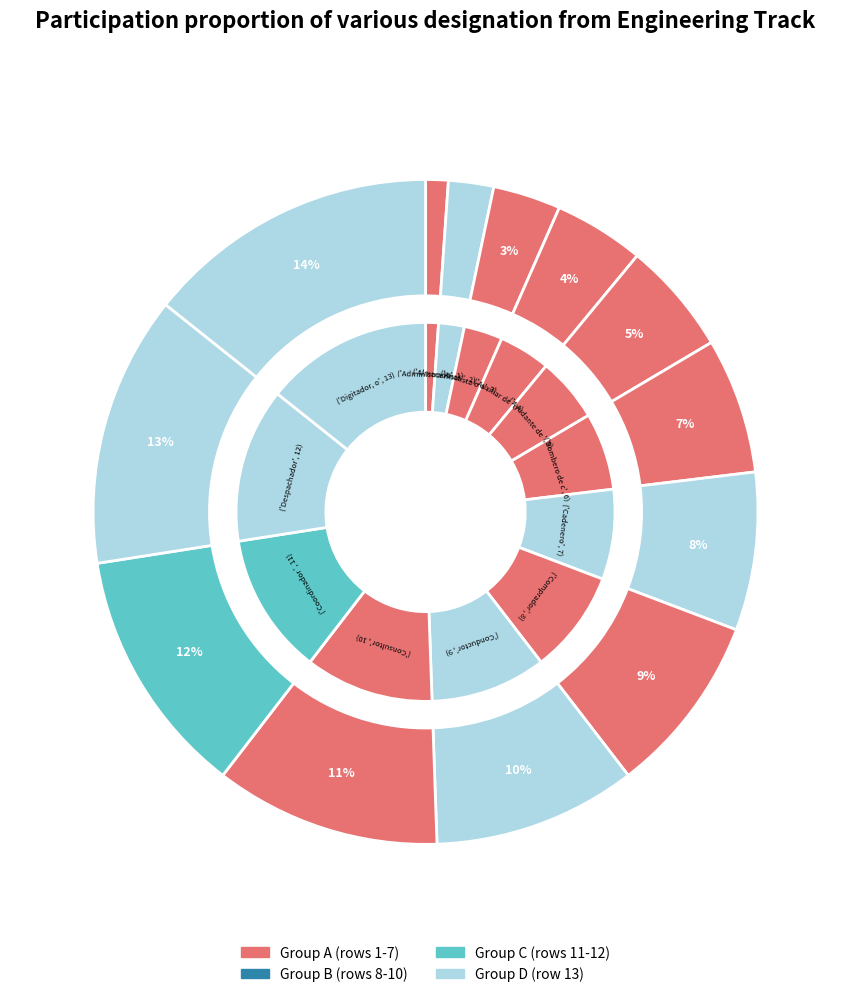

What is the ratio of the value at Cadenero to the value at Comprador?

0.9